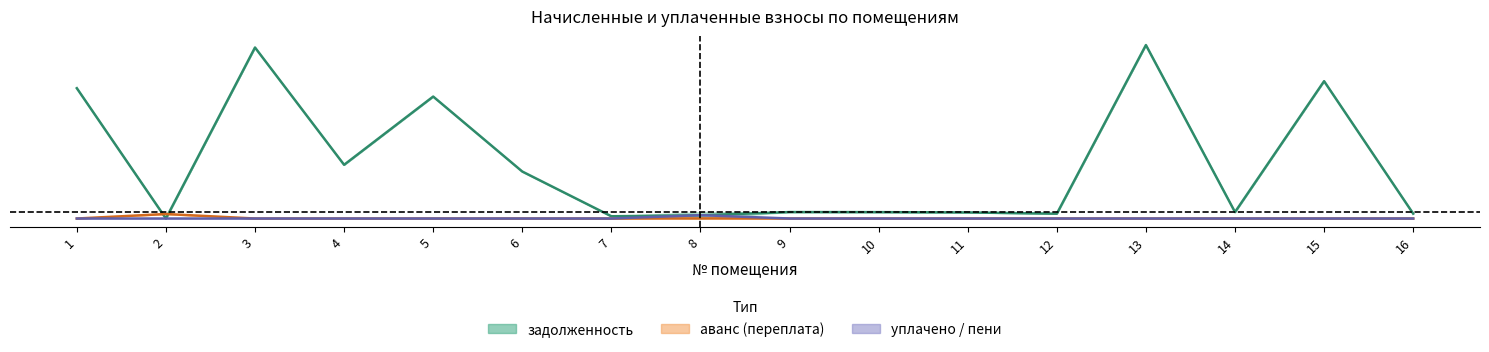

How many lines are shown in the chart?

3